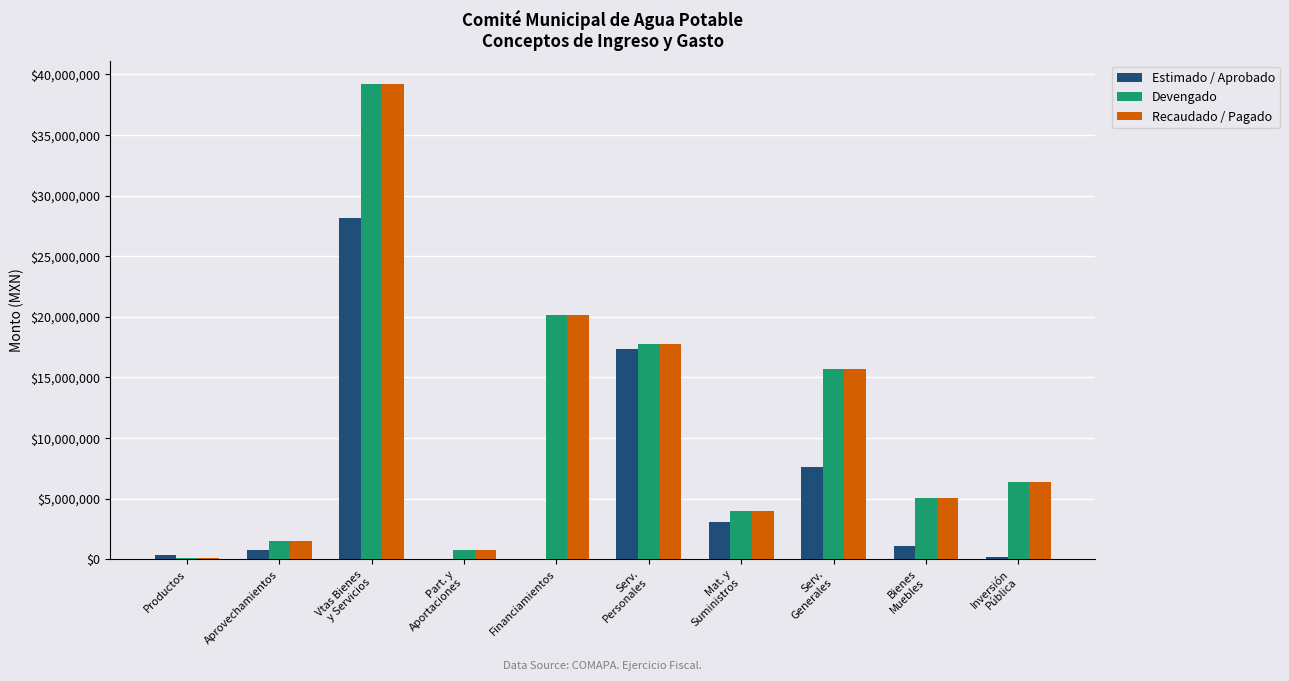

What is the difference between the Recaudado / Pagado values at Mat. y
Suministros and Productos?

3848717.5